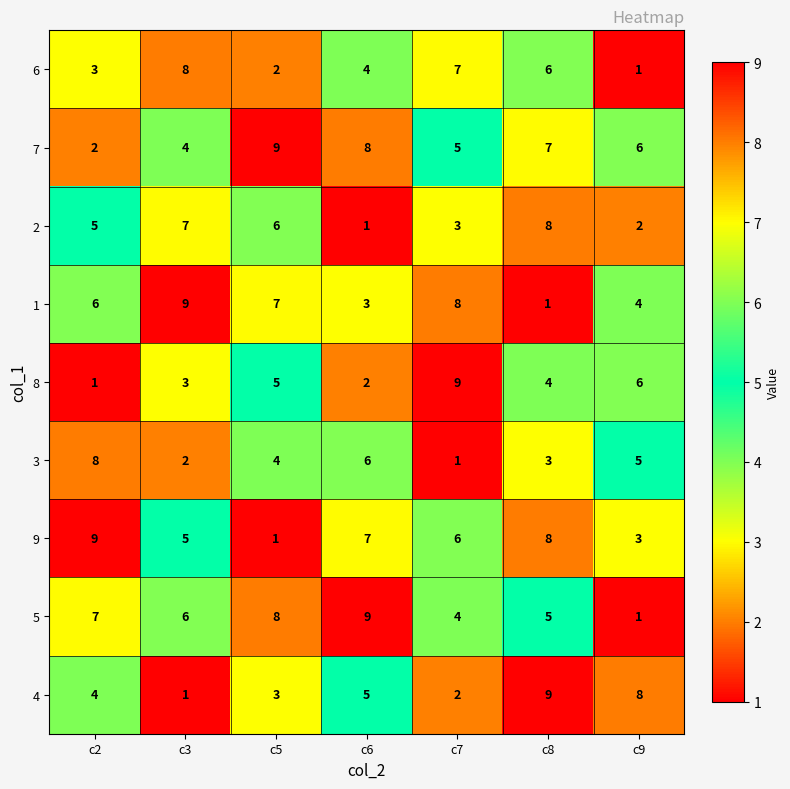

How many 3 values are between 2 and 6?

5